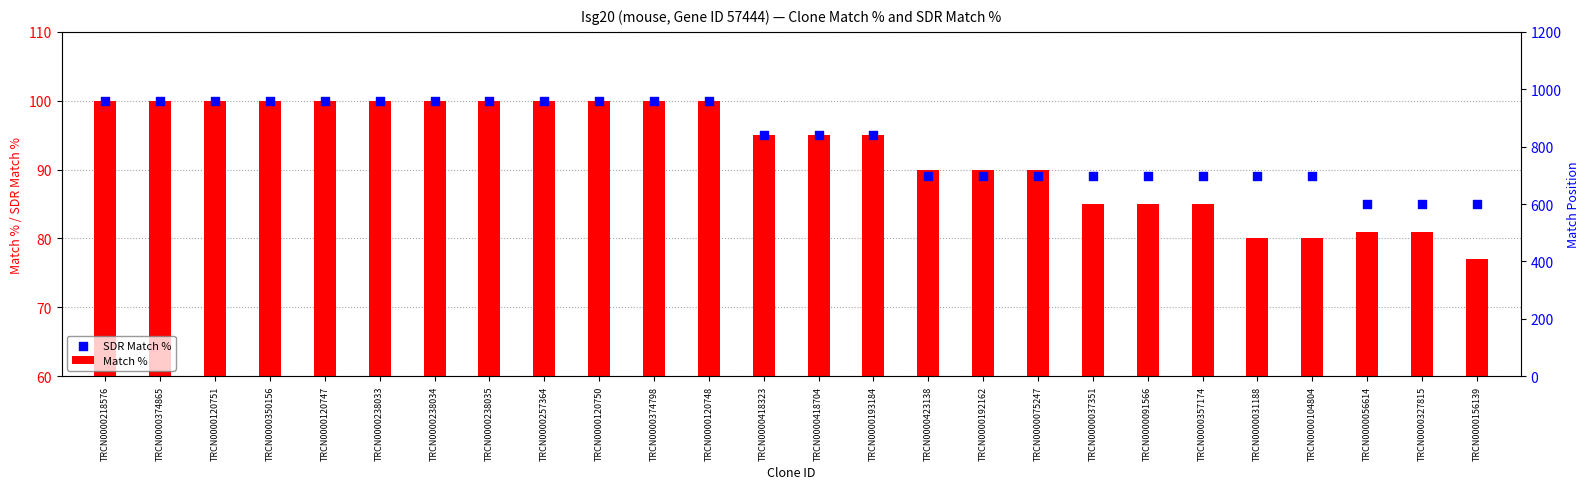

Is the value of SDR Match % at TRCN0000238033 greater than the value of Match % at TRCN0000120750?

No